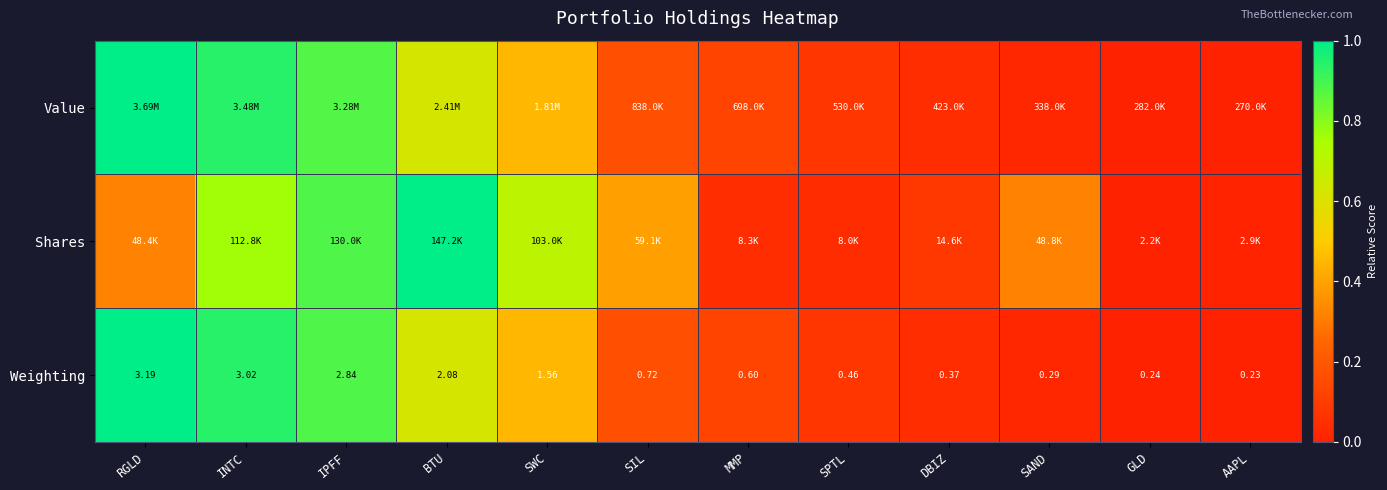

At which label is Weighting closest to 1?

SIL